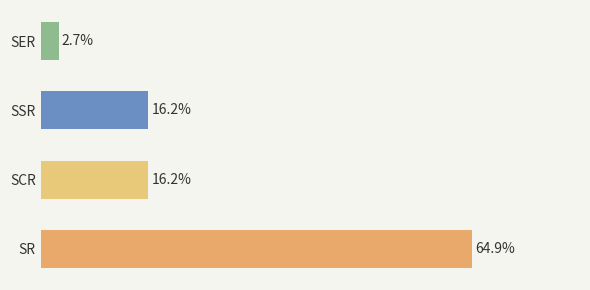

Are the bars horizontal?

Yes